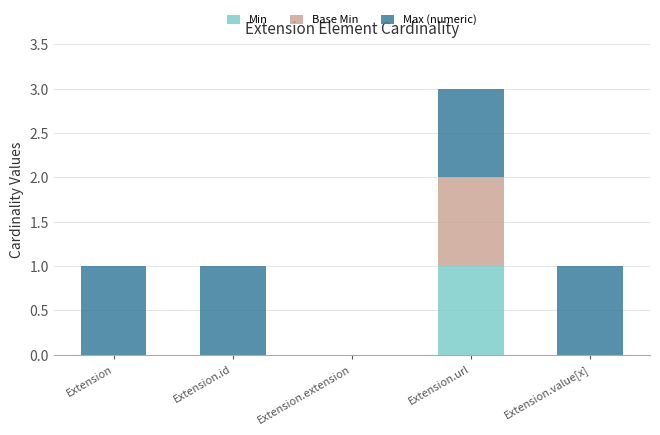

Which category has the highest value in the Min series?

Extension.url